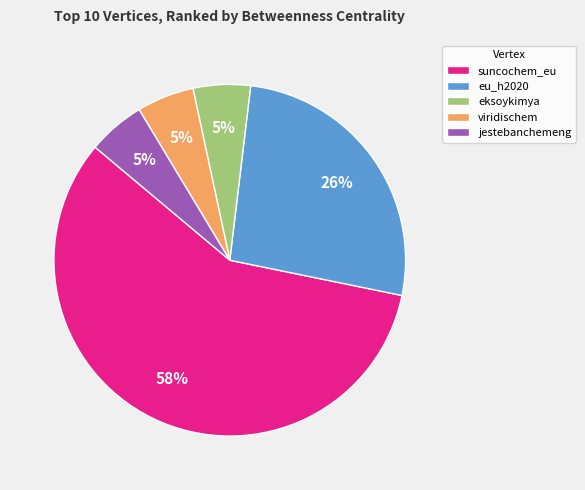

Between viridischem and eu_h2020, which is larger?

eu_h2020